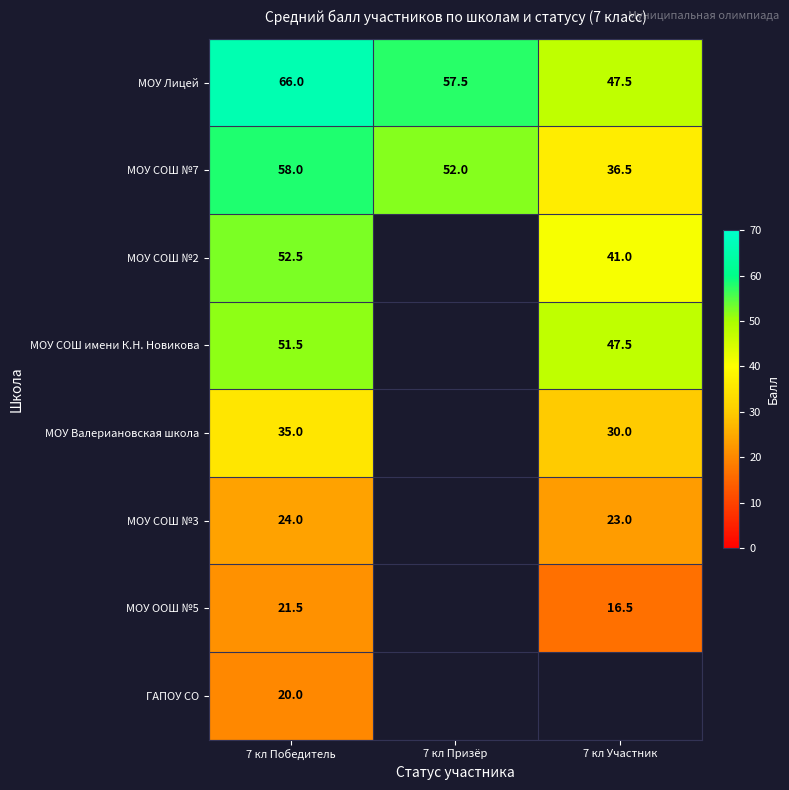

How many data points in МОУ Лицей are above 57?

2